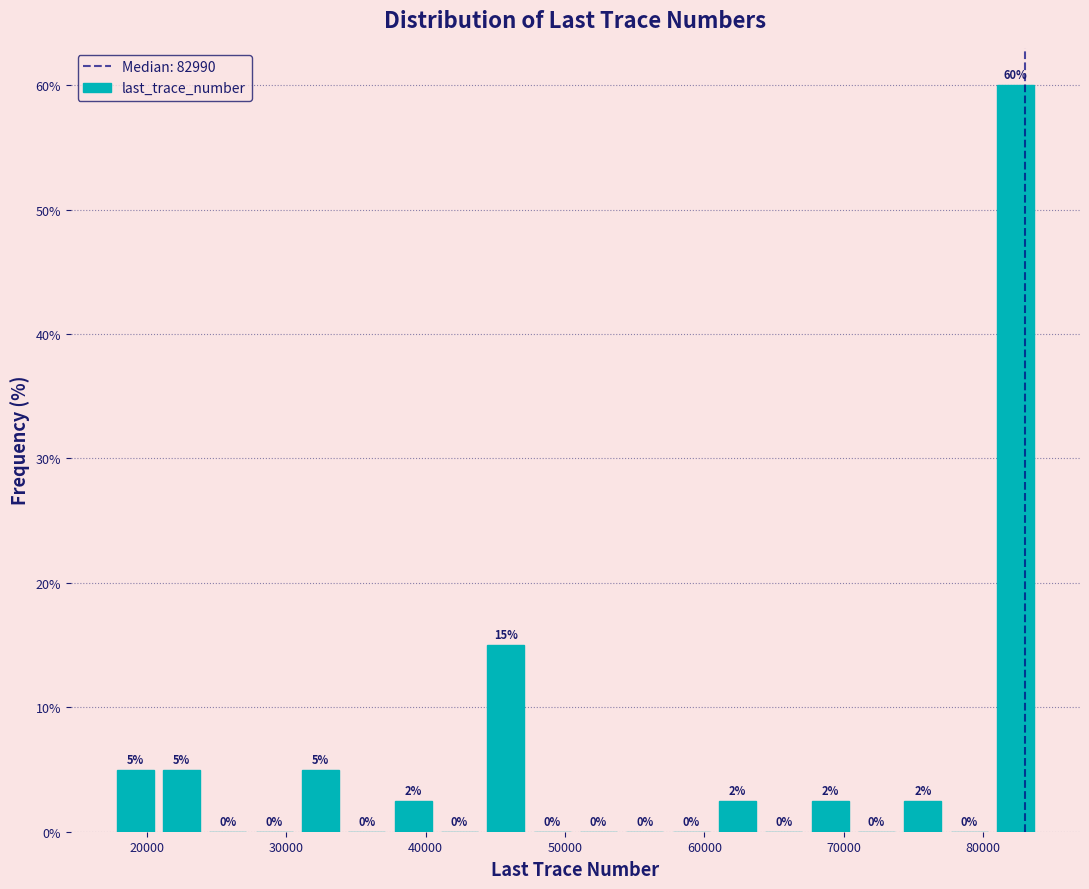

Around what value on the x-axis is the tallest bar? Give the approximate position of its centre, as read against the axis.

82000